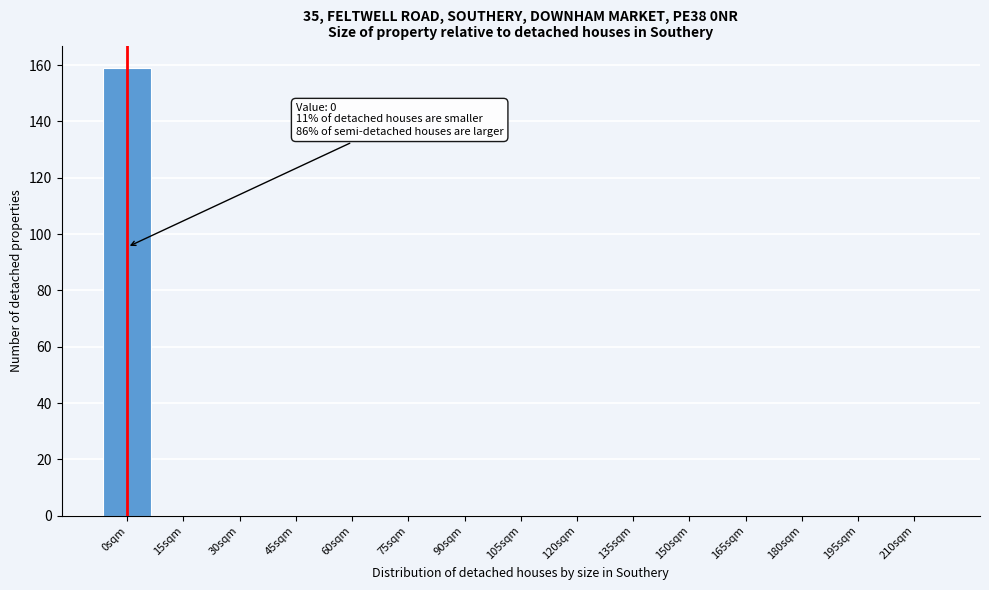

Over which range of the x-axis is the bar tallest?

-7.5 to 7.5